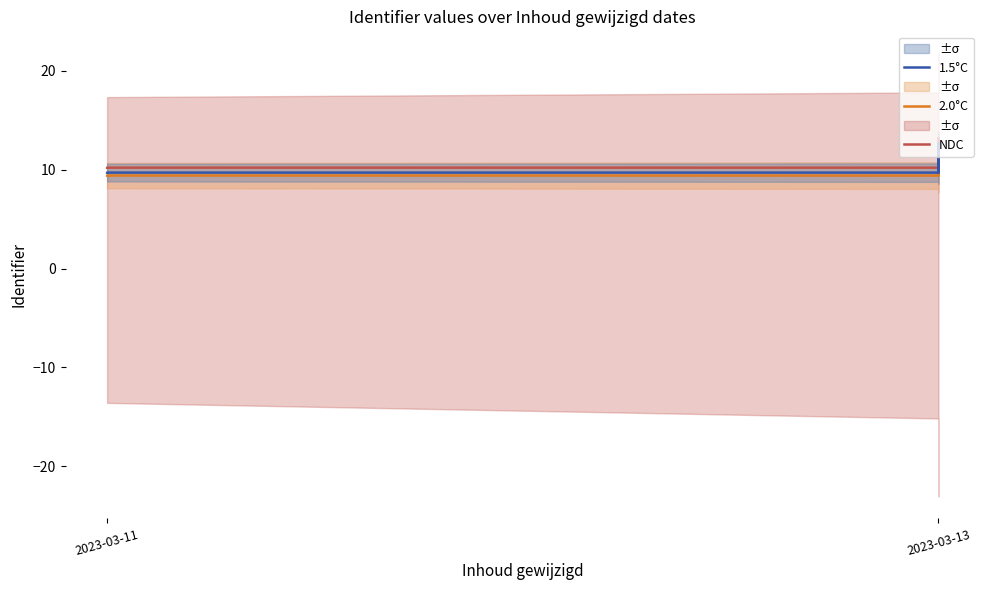

True or false: 2.0°C and NDC intersect in this chart.

False